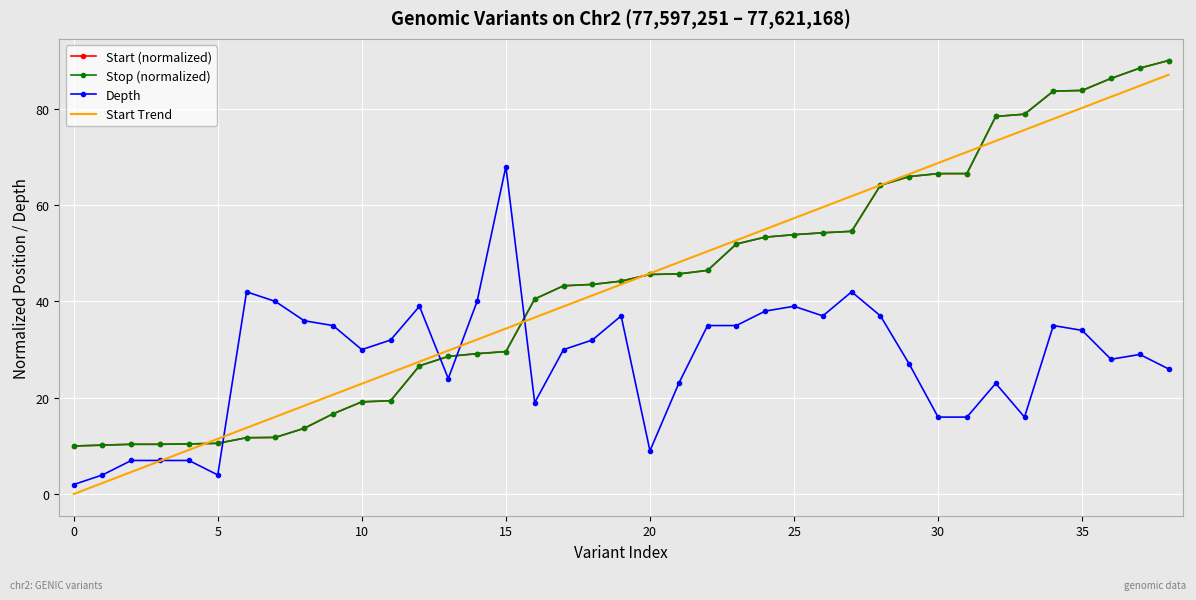

After their last crossing, which series has the higher values: Depth or Start (normalized)?

Start (normalized)